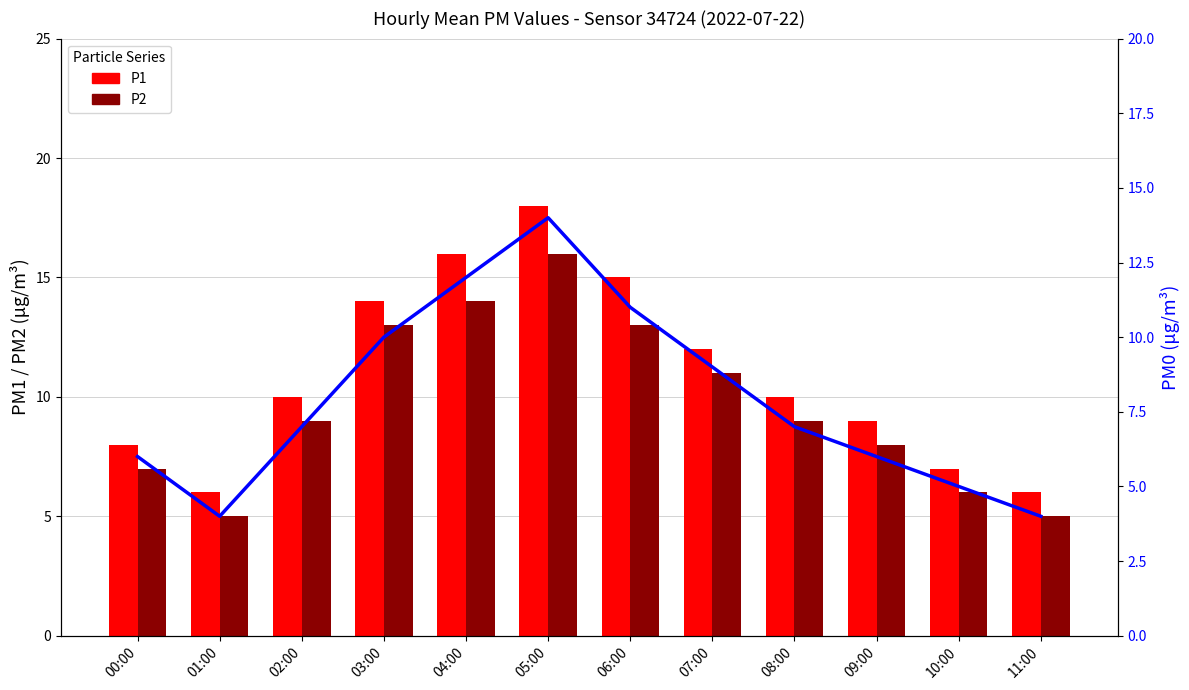

The P2 series shows 7 at 00:00. True or false?

True